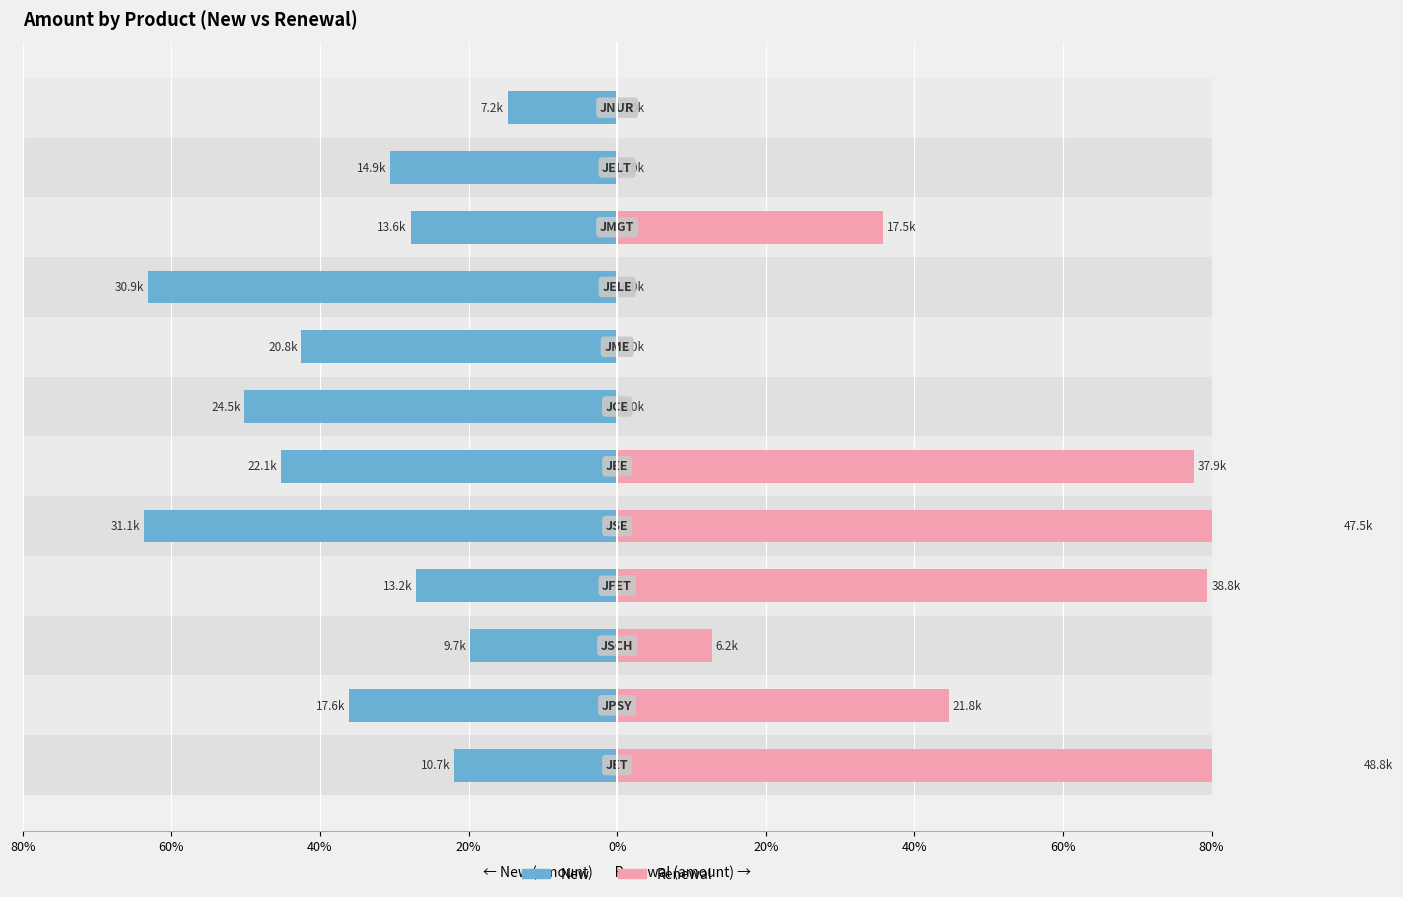

What is the total value across all series at 40%?

32.6